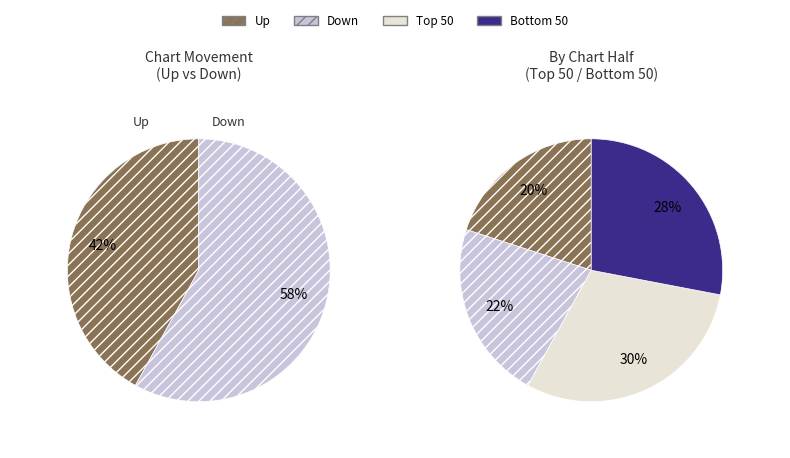

What is the change in value from up to down?

+16